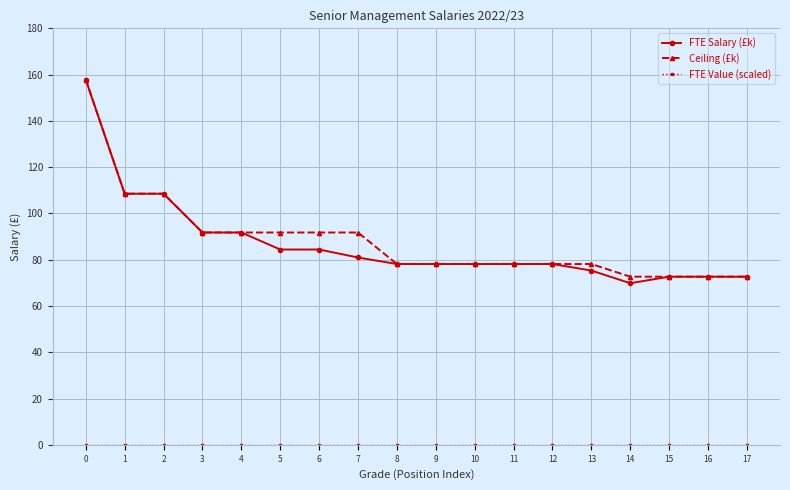

Which series has the widest spread of values?

FTE Salary (£k)